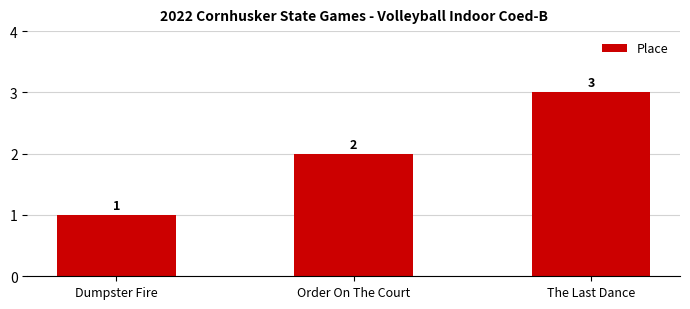

What is the average value?

2